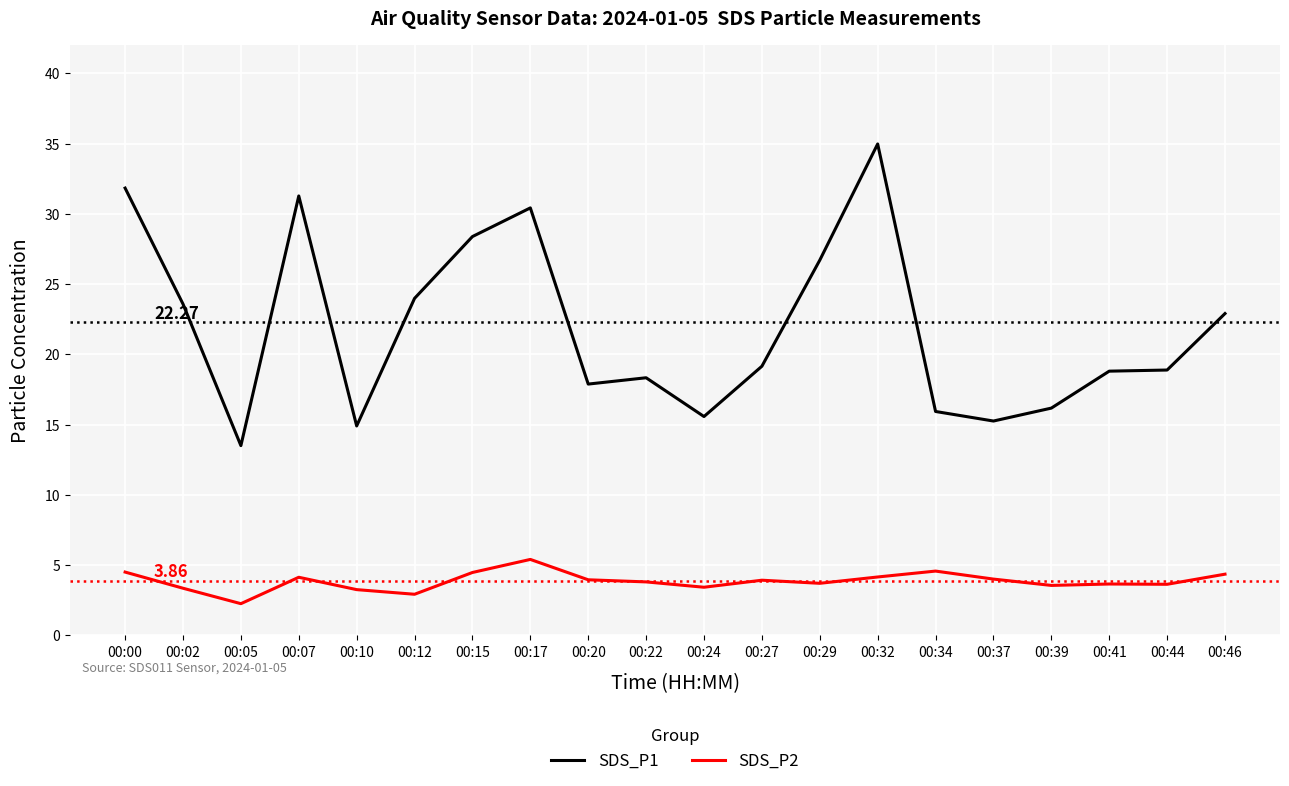

True or false: SDS_P2 and SDS_P1 intersect in this chart.

False